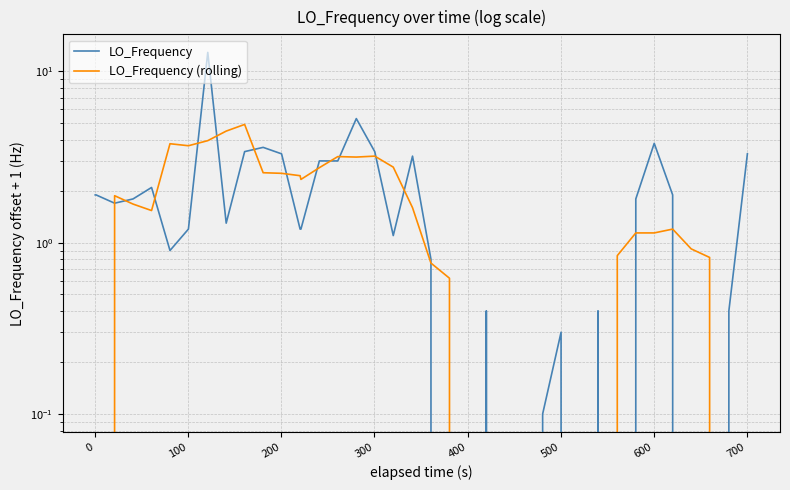

Does the chart display data point markers on the line(s)?

No